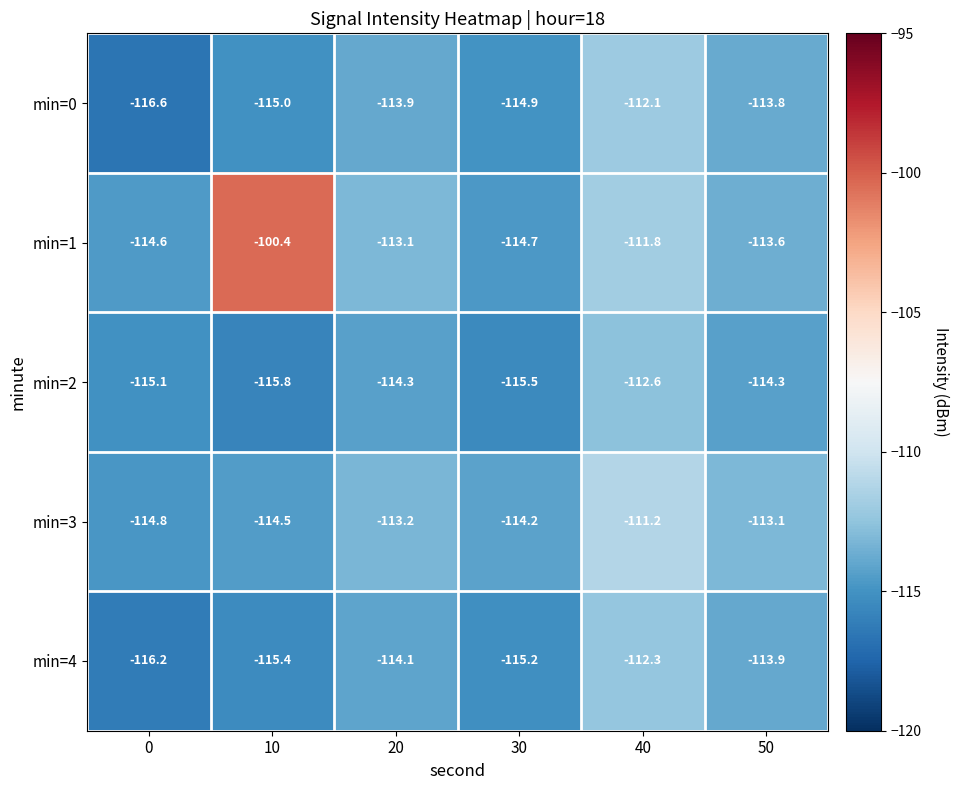

Reading right to left, list all the values displayed in this chart.

min=0: -113.8	-112.1	-114.9	-113.9	-115.0	-116.6
min=1: -113.6	-111.8	-114.7	-113.1	-100.4	-114.6
min=2: -114.3	-112.6	-115.5	-114.3	-115.8	-115.1
min=3: -113.1	-111.2	-114.2	-113.2	-114.5	-114.8
min=4: -113.9	-112.3	-115.2	-114.1	-115.4	-116.2